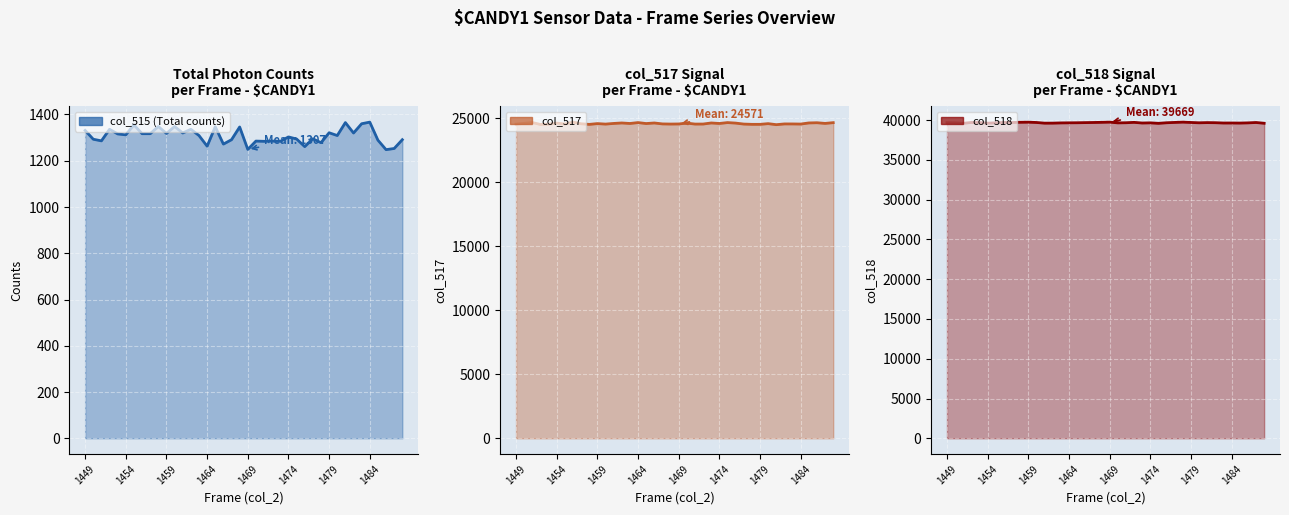

What position from the left is 32?

33